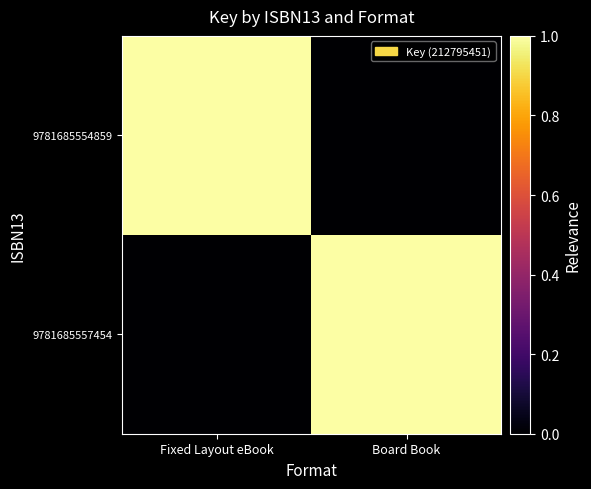

Rank the series by their maximum value, from highest to lowest.

9781685554859, 9781685557454